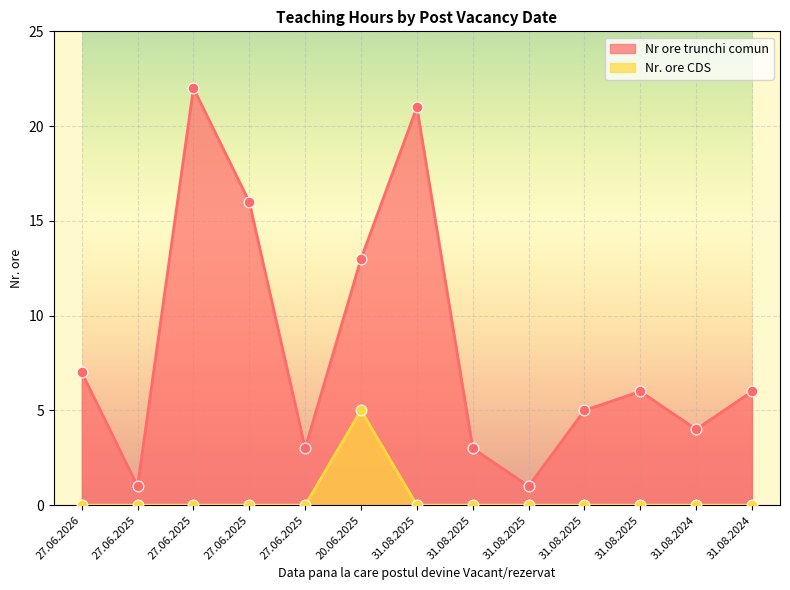

Which series contains the lowest Y value?

Nr. ore CDS